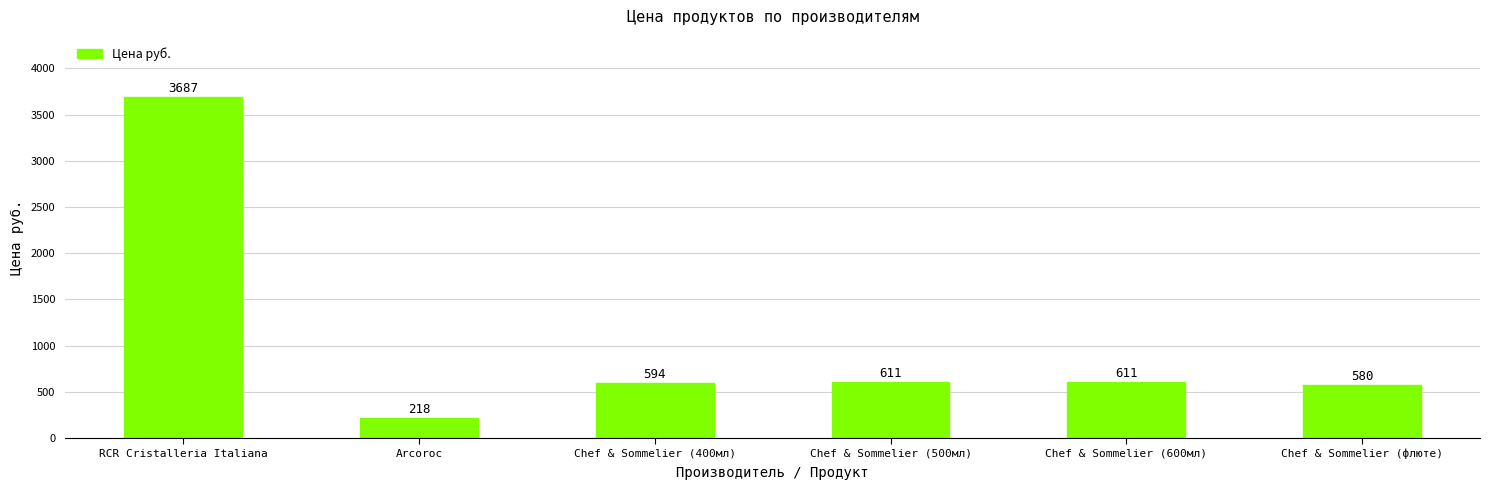

What is the average value?

1050